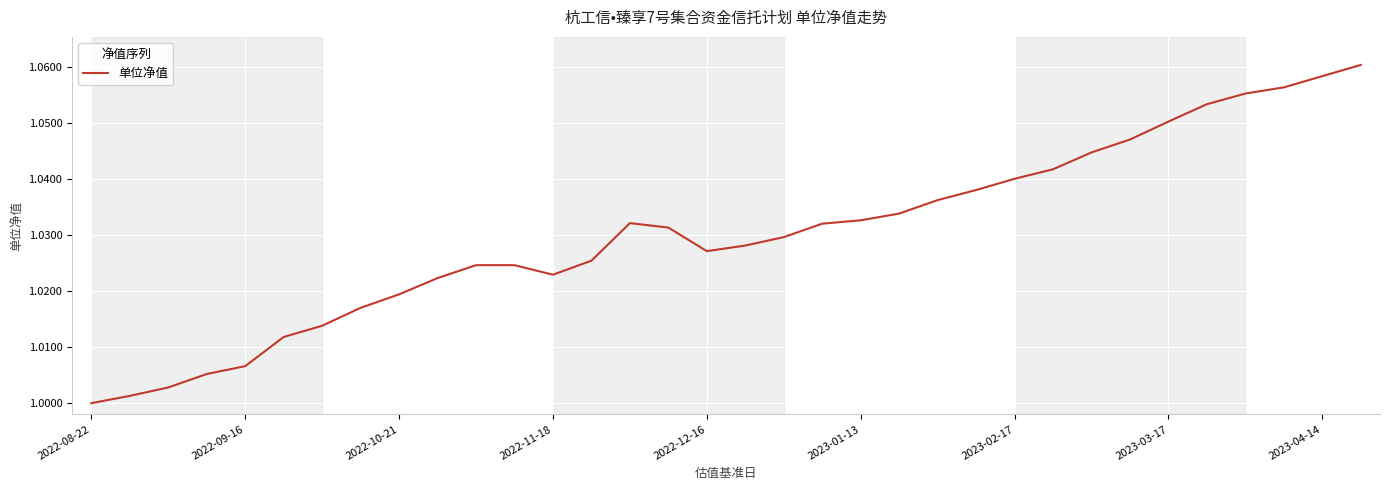

How many points are higher than both their immediate neighbors (excluding endpoints)?

1